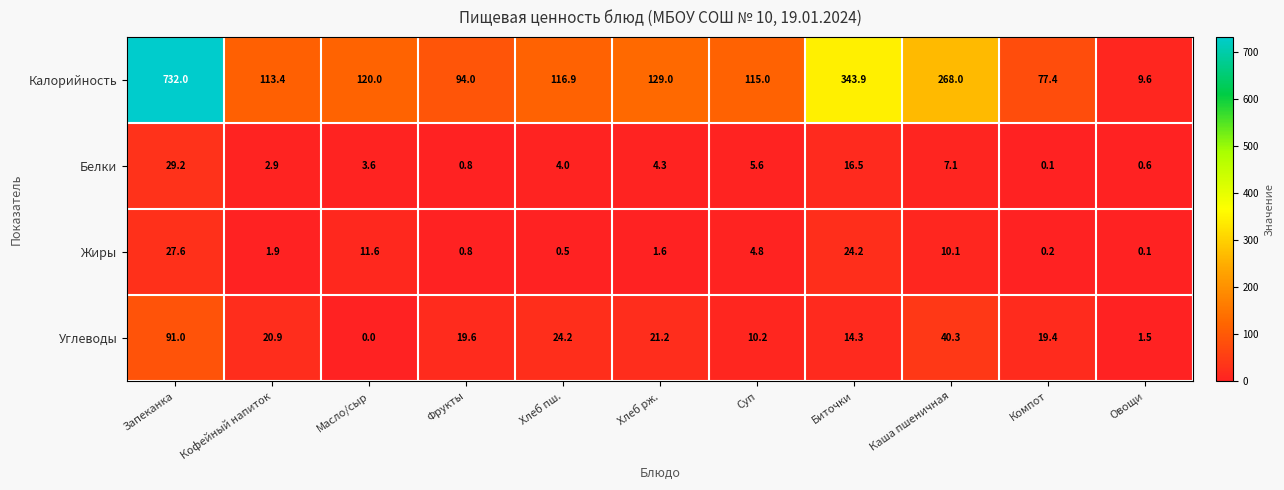

Is it true that Углеводы equals 1.0 at Овощи?

False